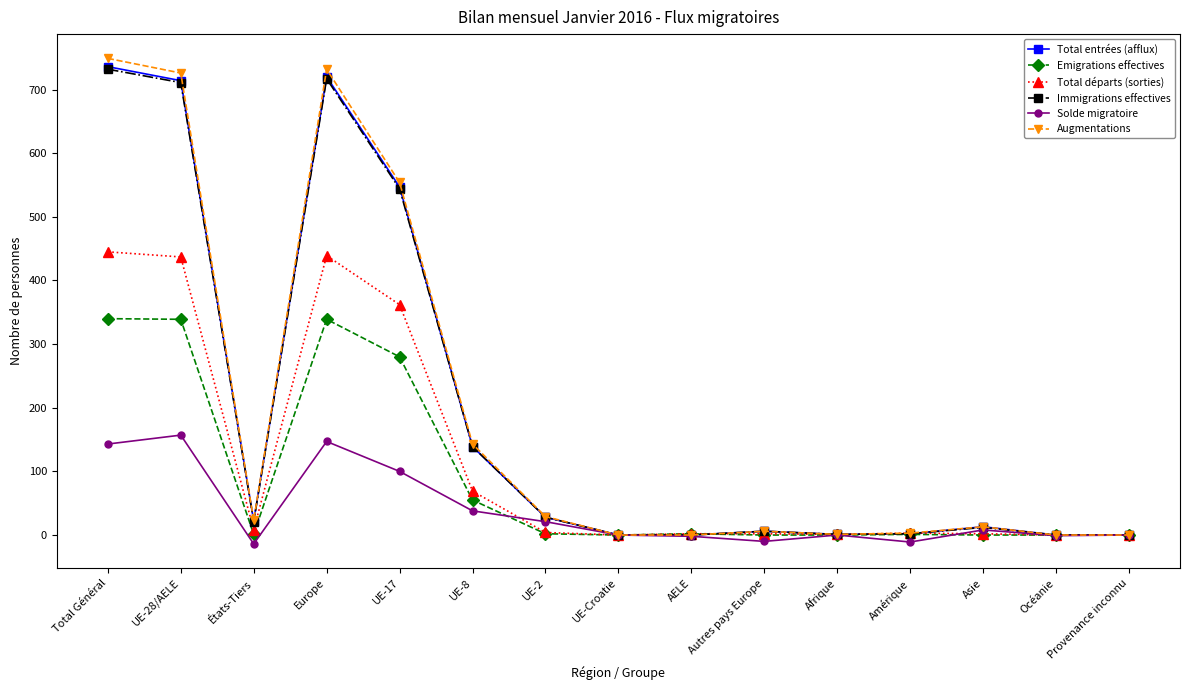

How many categories are shown in the chart?

15